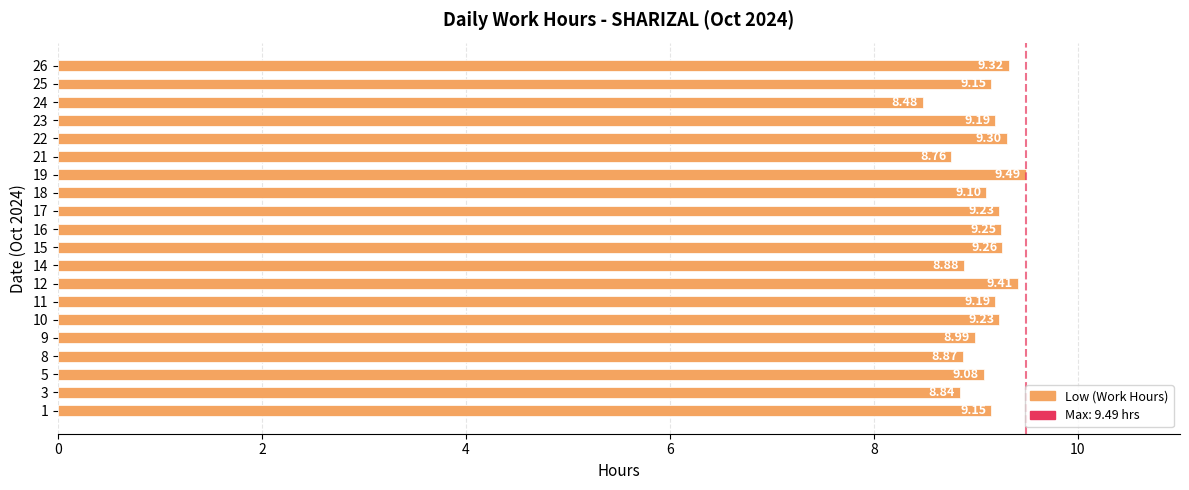

What is the change in value from 15 to 19?

+0.2